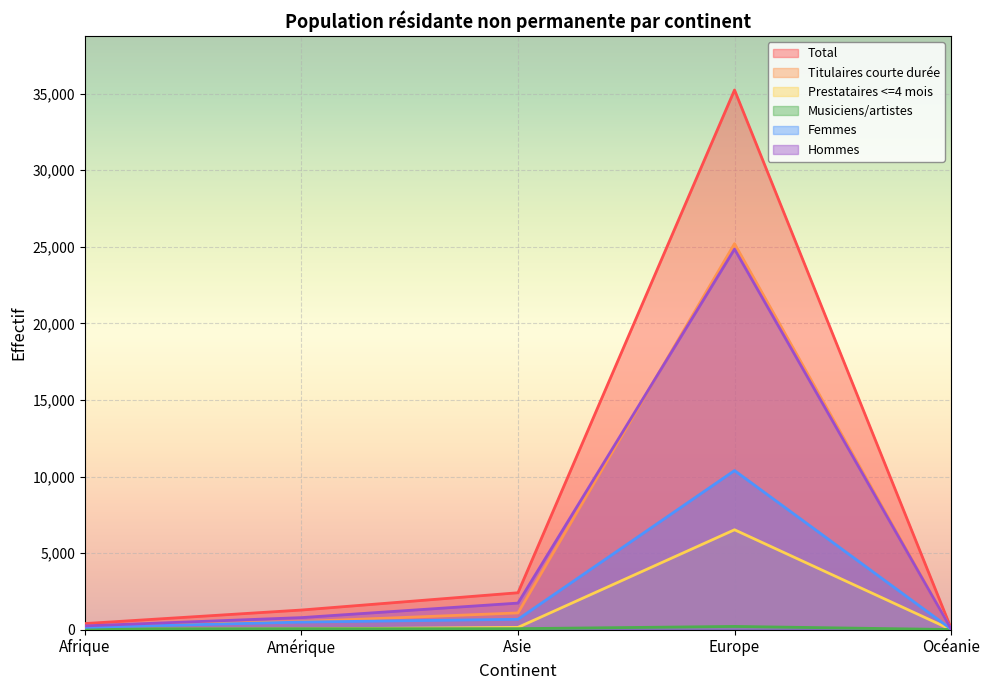

How many distinct data groups are displayed?

6